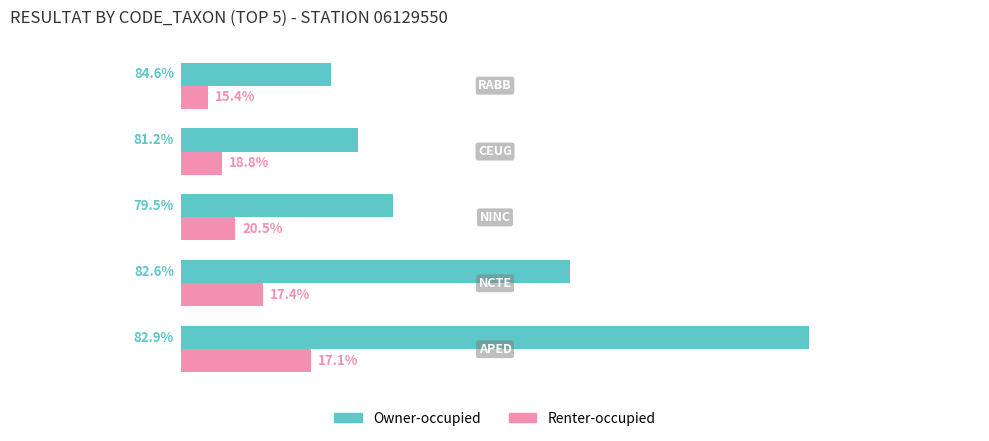

What are all the series names shown in the legend?

Owner-occupied, Renter-occupied